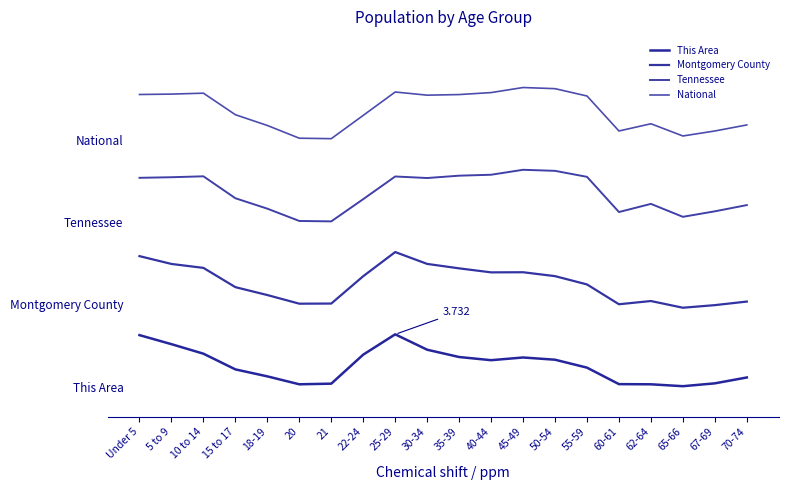

At how many categories does at least one series exceed 4?

20